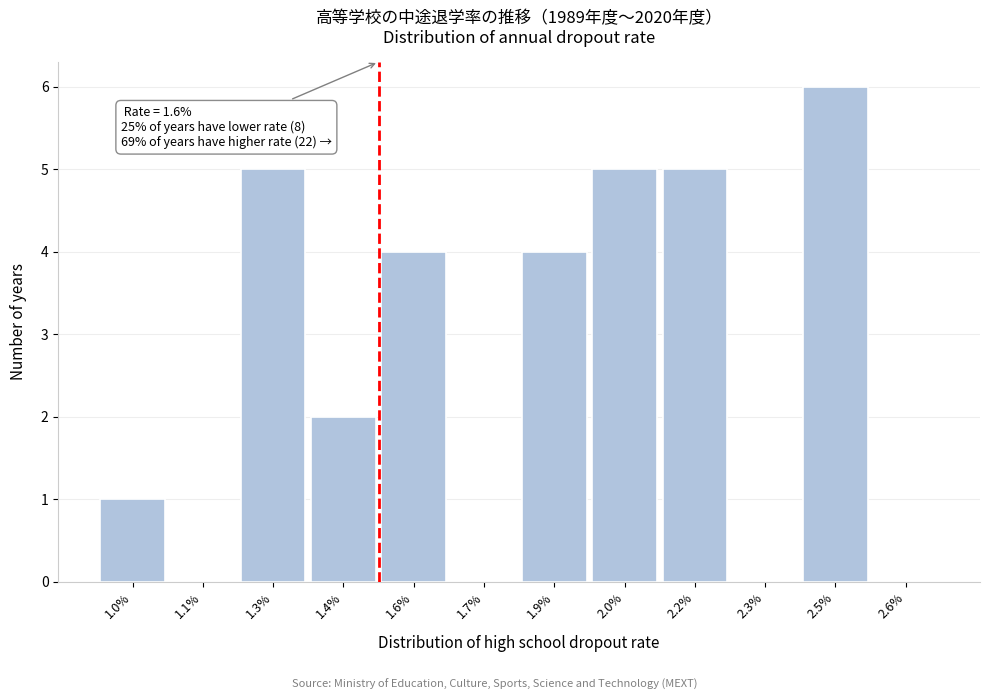

Reading left to right, transcribe all the data shown in this chart.

1.0%=1	1.1%=0	1.3%=5	1.4%=2	1.6%=4	1.7%=0	1.9%=4	2.0%=5	2.2%=5	2.3%=0	2.5%=6	2.6%=0